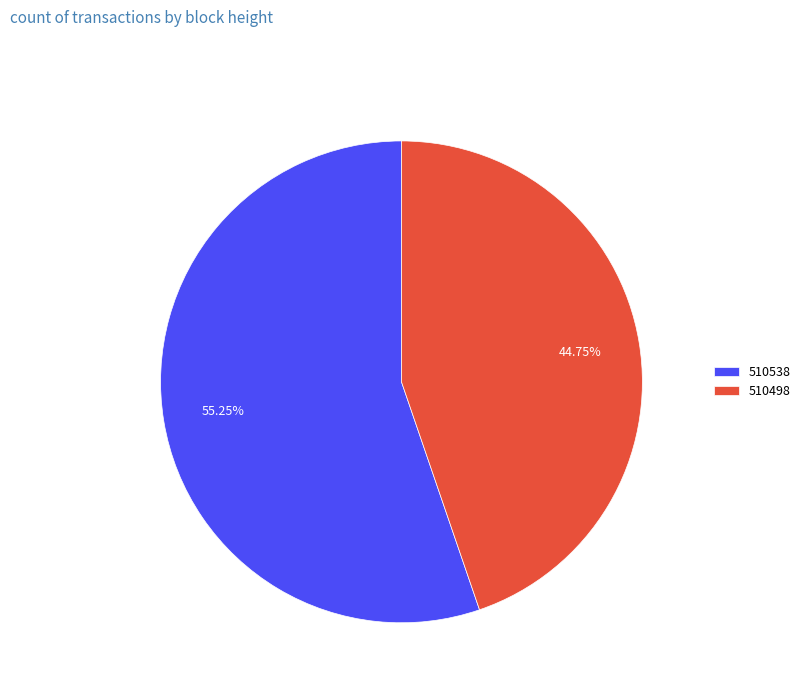

What is the ratio of the value at 510498 to the value at 510538?

0.8